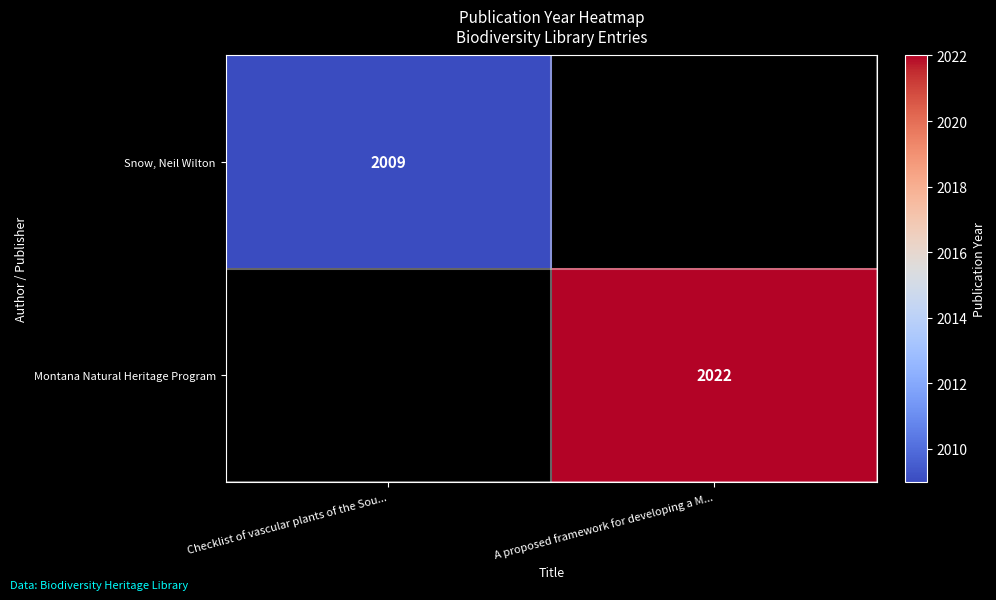

At how many categories does at least one series exceed 1708?

2